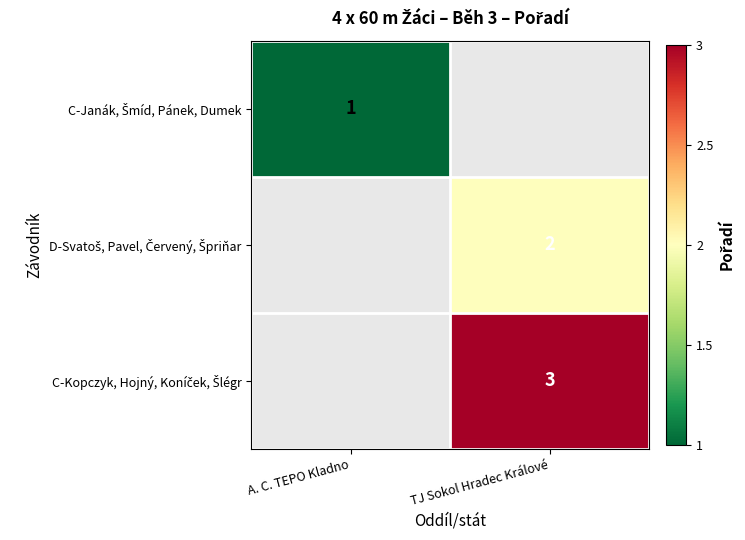

How many positive values does the C-Kopczyk, Hojný, Koníček, Šlégr series have?

1